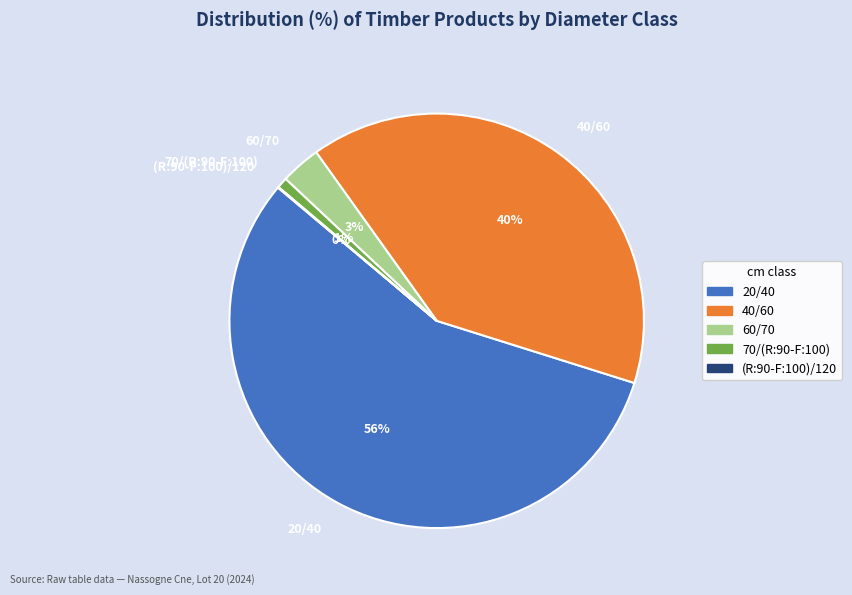

To the nearest percent, what is the difference between the largest and smallest slice percentages?

56%